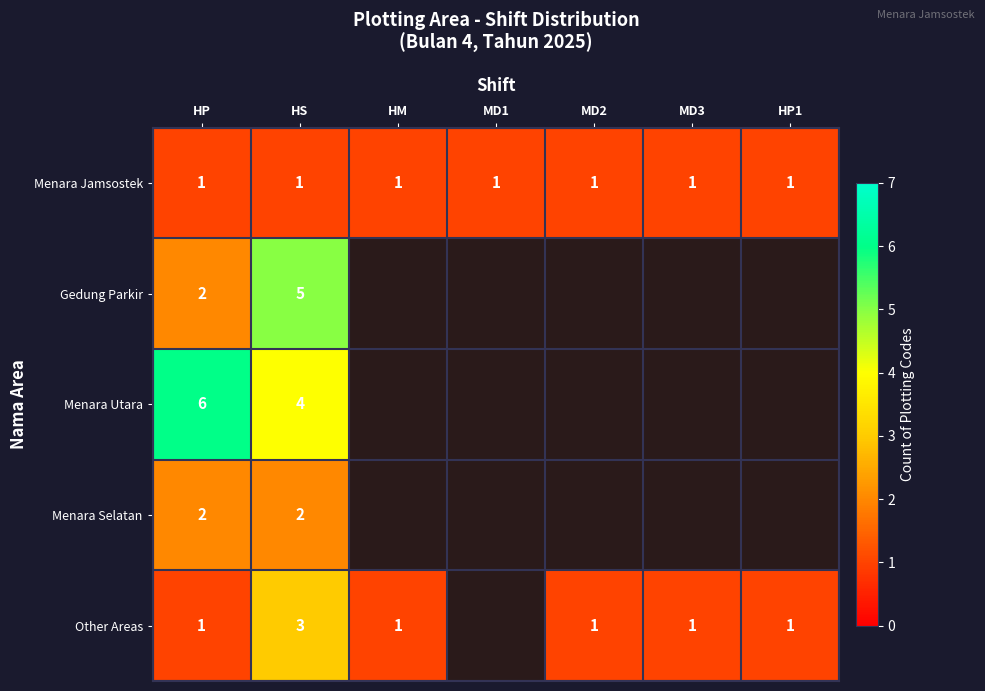

True or false: Gedung Parkir has a value of 5 at HS.

True